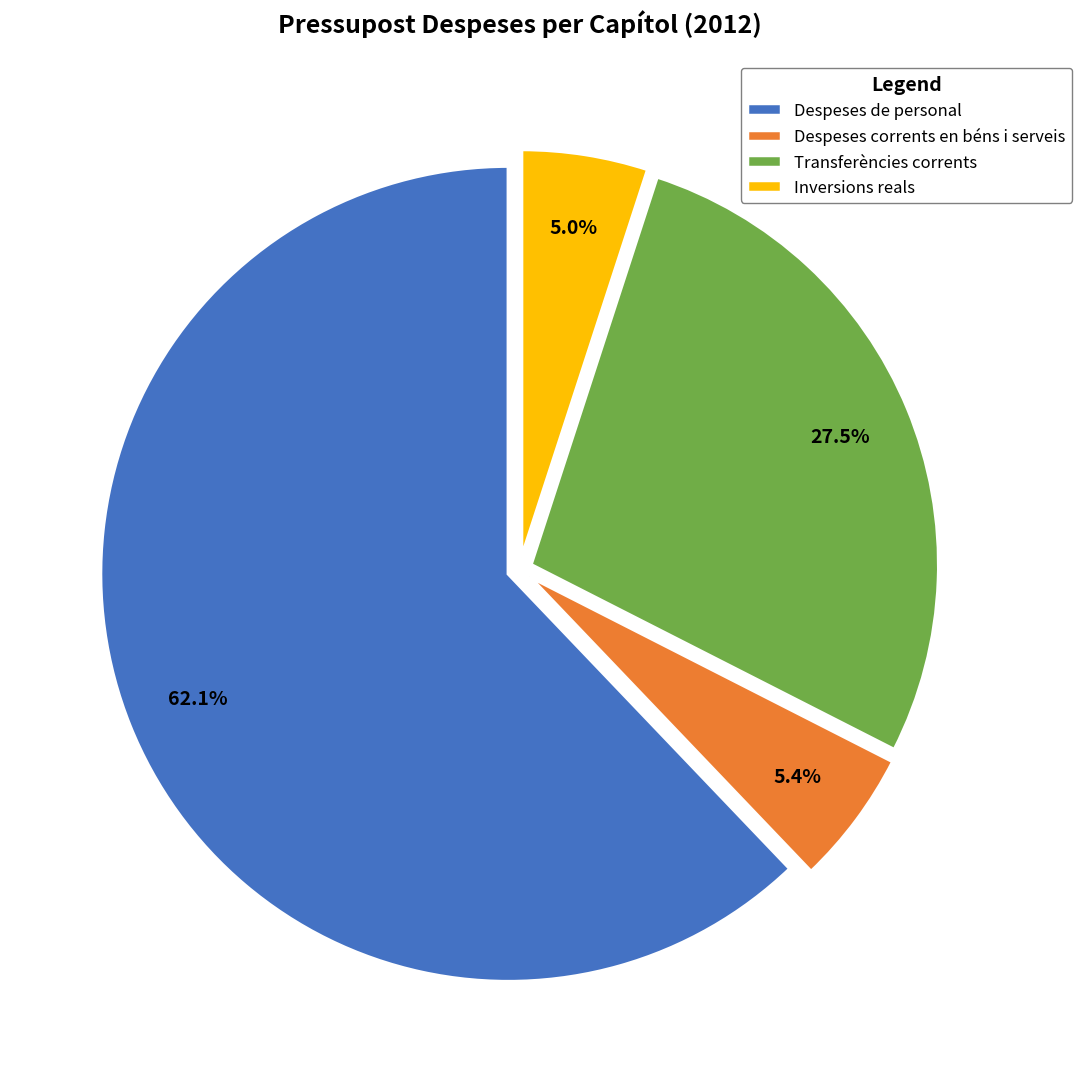

Is Despeses de personal the majority of the pie?

Yes